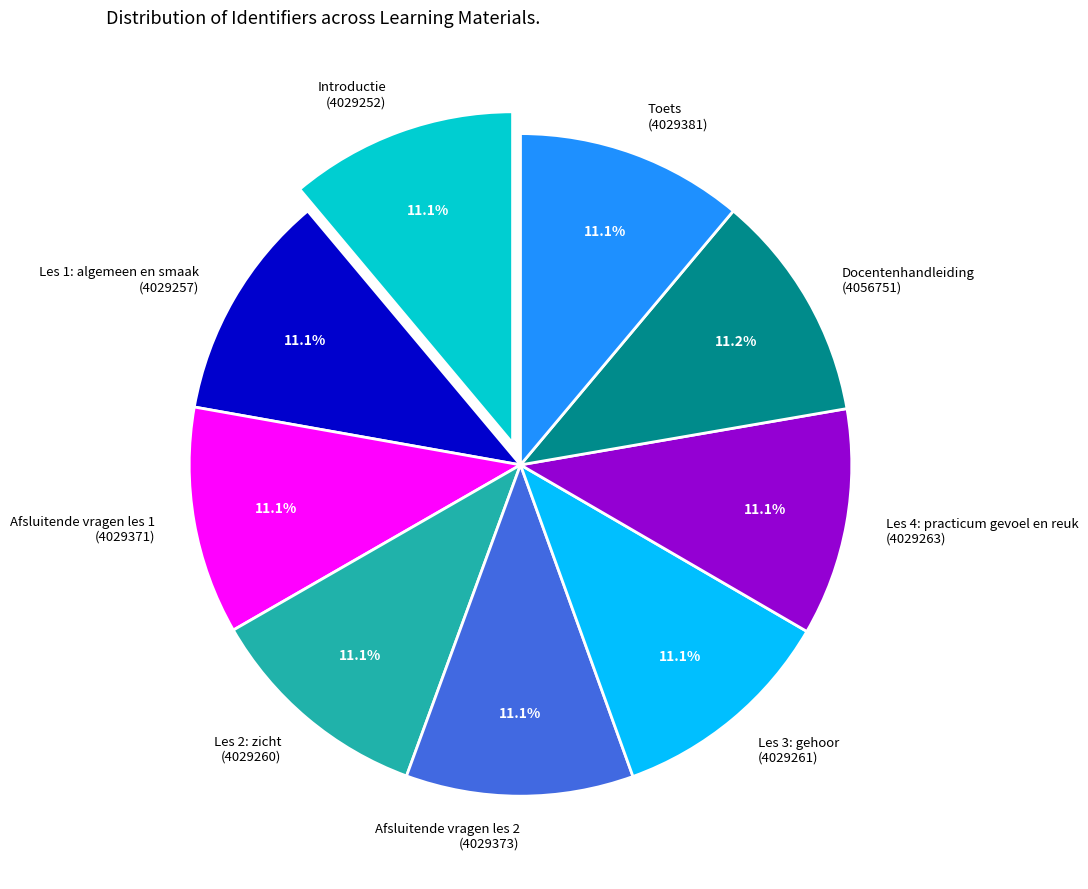

How many slices are in this pie chart?

9